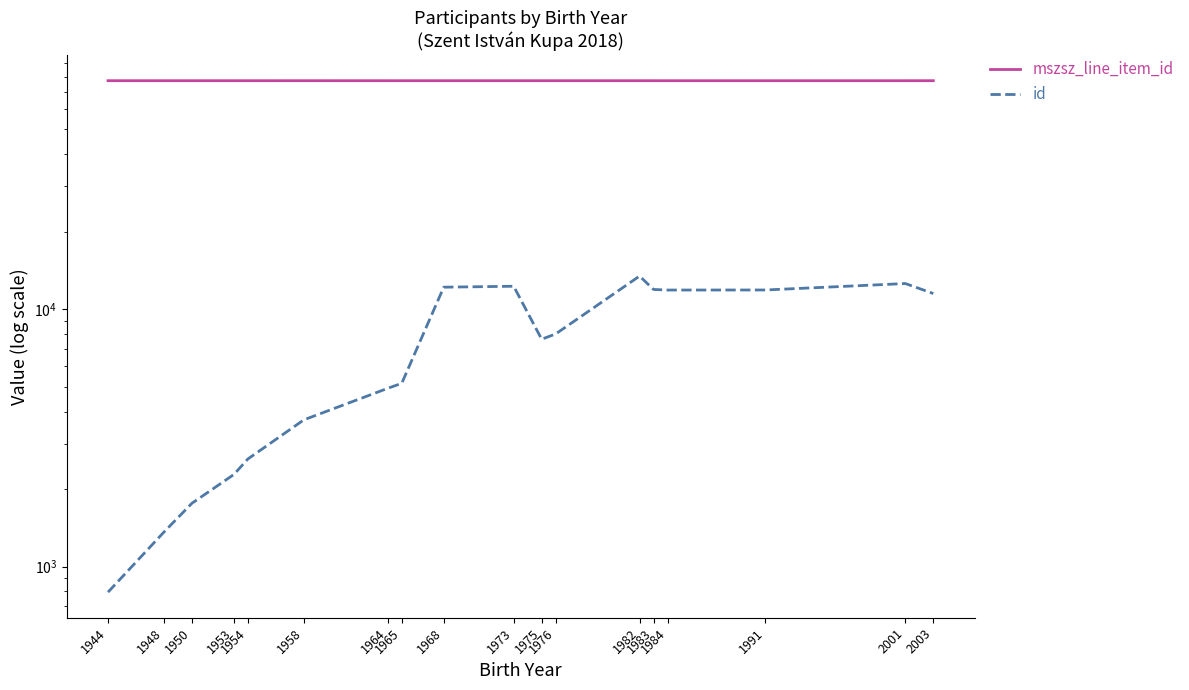

At which category is the sum across all series the highest?

1982